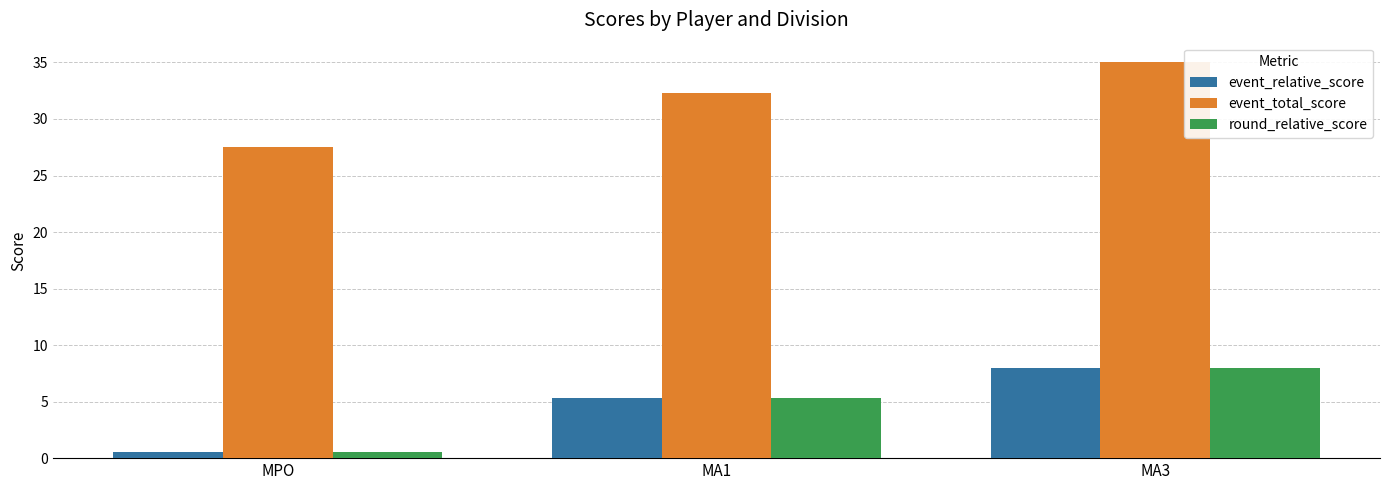

Does the chart contain any negative values?

No